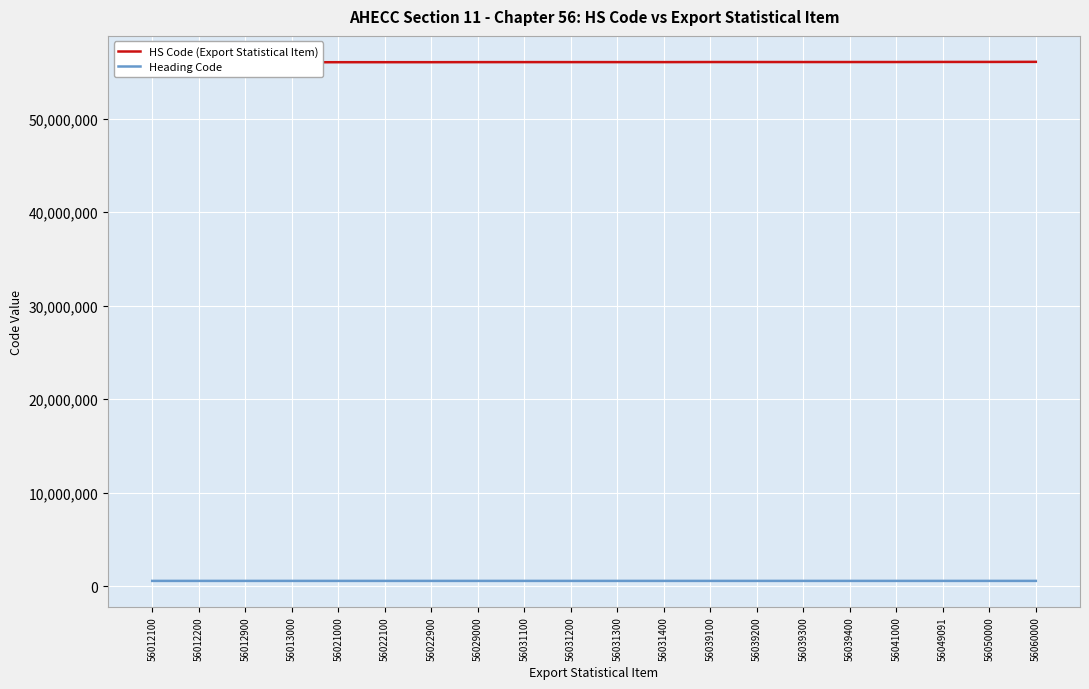

How many data points in HS Code (Export Statistical Item) are above 56031300?

9